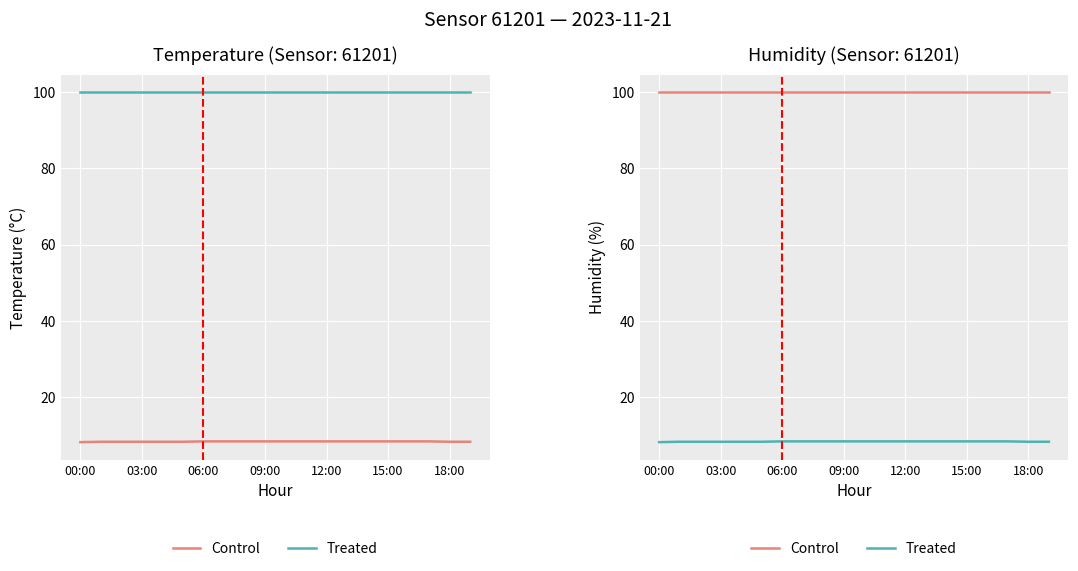

Rank the series at 16 from lowest to highest value.

Treated, Control